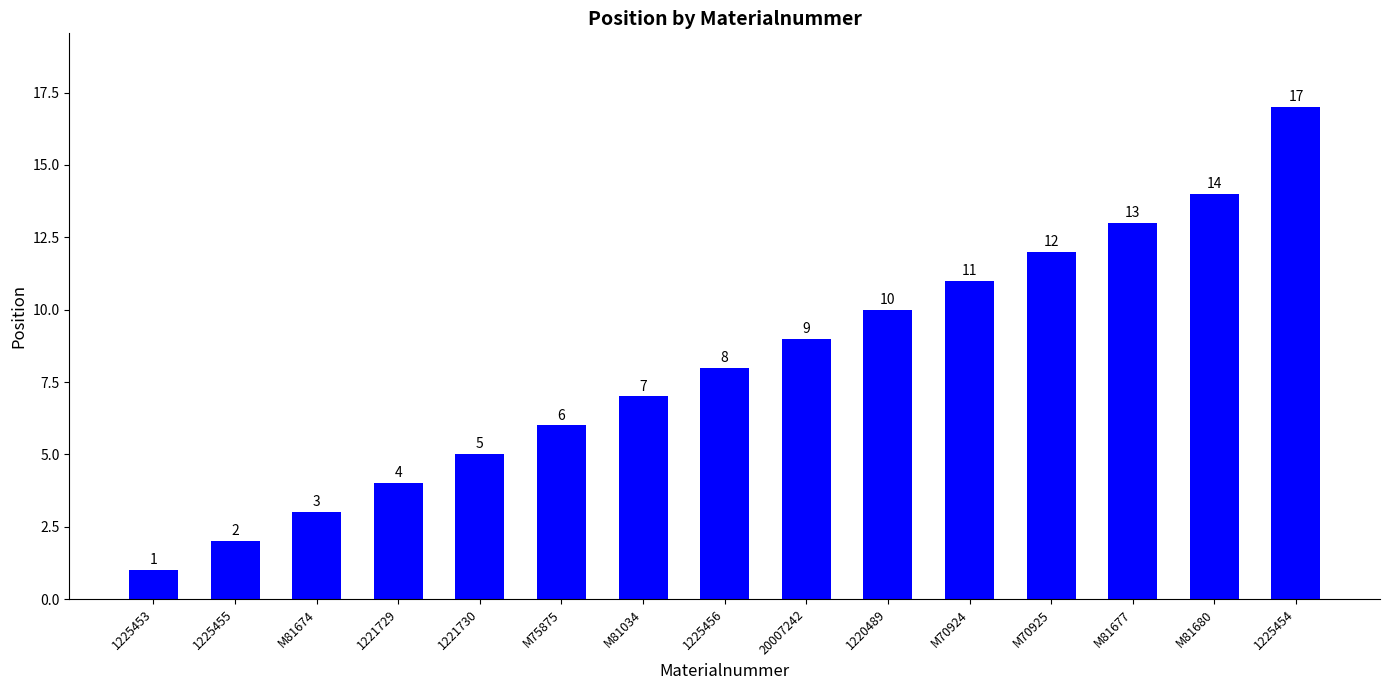

Rank the categories by value from highest to lowest.

1225454, M81680, M81677, M70925, M70924, 1220489, 20007242, 1225456, M81034, M75875, 1221730, 1221729, M81674, 1225455, 1225453